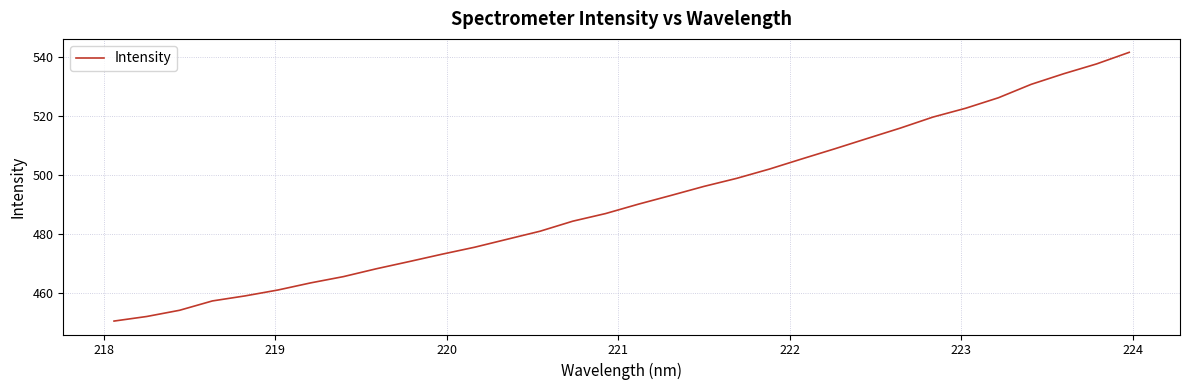

What is the difference between the maximum and minimum values?

91.1